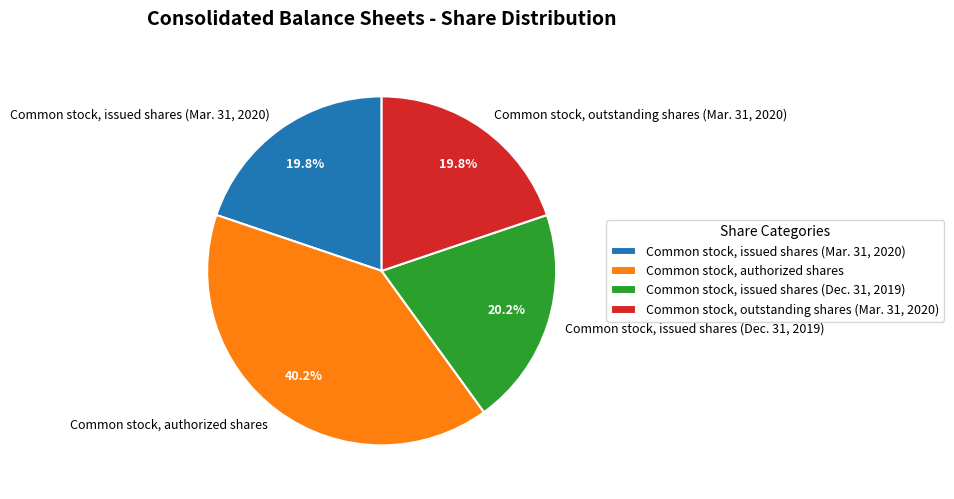

Which has a higher value, Common stock, outstanding shares (Mar. 31, 2020) or Common stock, authorized shares?

Common stock, authorized shares